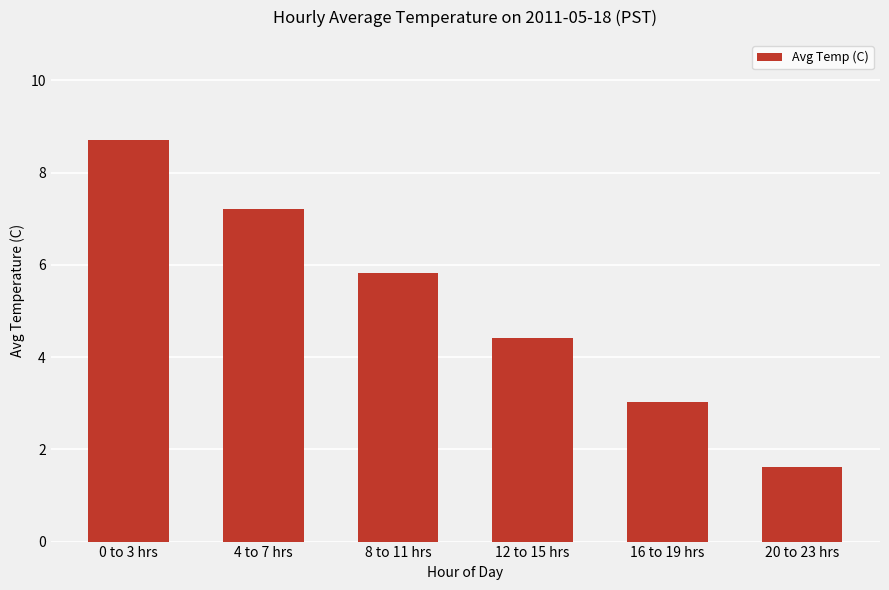

Is it true that the value at 20 to 23 hrs is 0.6?

False